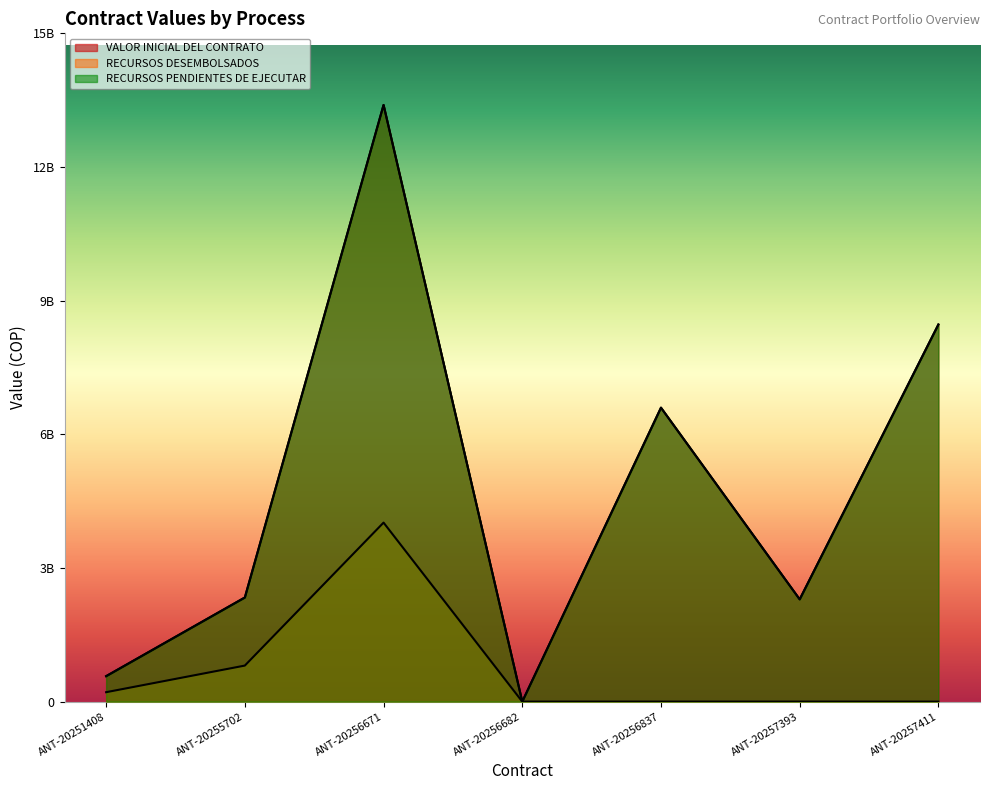

Which series changed the most between ANT-20255702 and ANT-20257393?

RECURSOS DESEMBOLSADOS